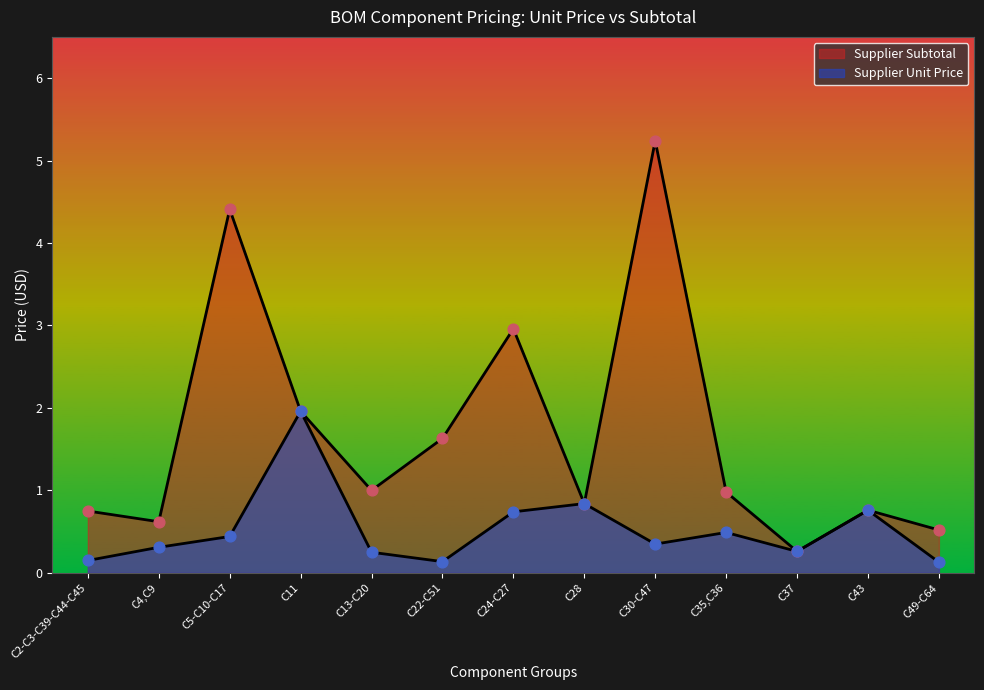

Which series contains the highest Y value?

Supplier Subtotal